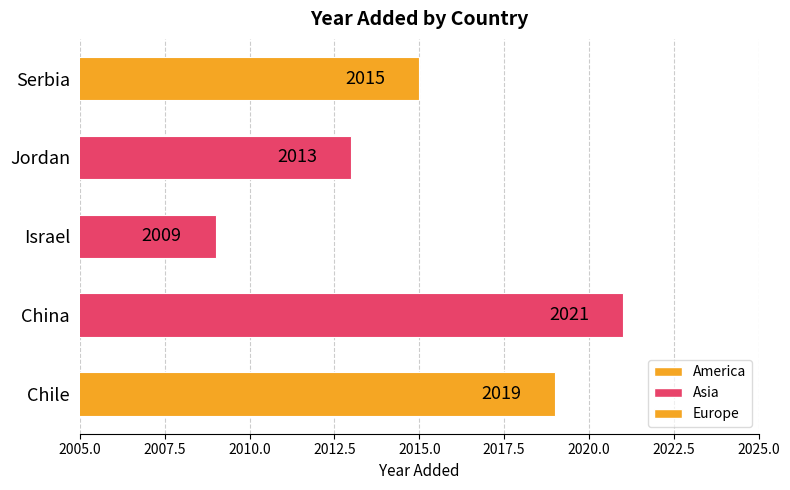

Which category has the lowest value across all series?

Israel